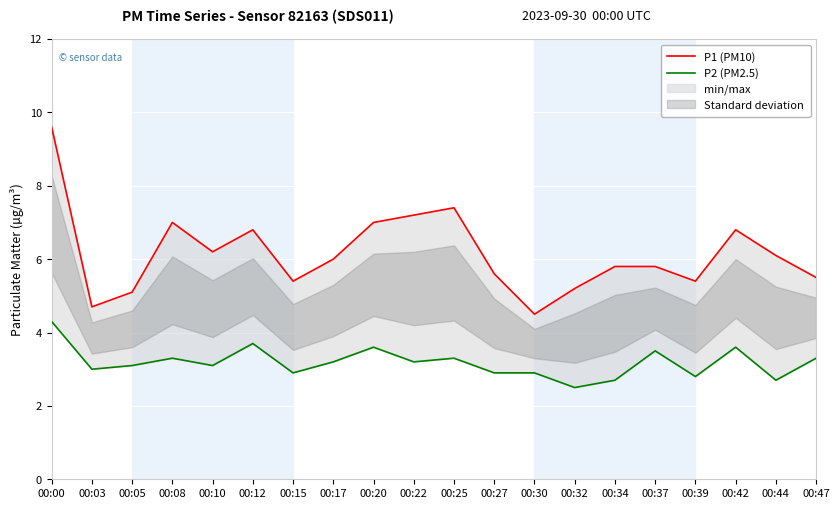

List the series in order of their overall mean, lowest first.

P2 (PM2.5), P1 (PM10)